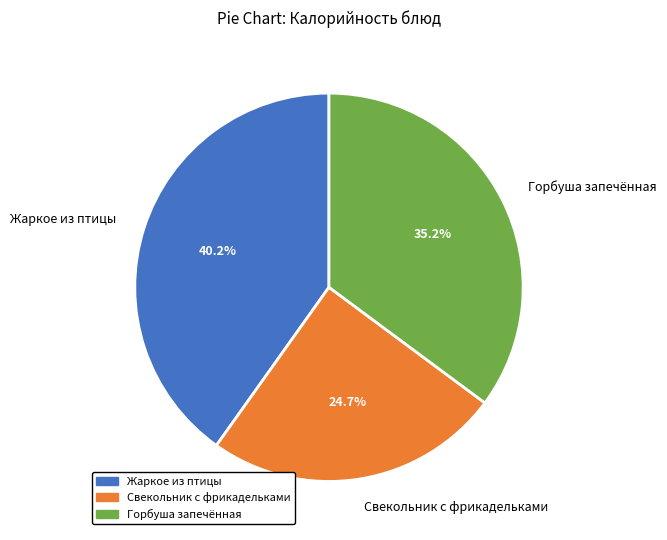

Which slice is the smallest?

Свекольник с фрикадельками